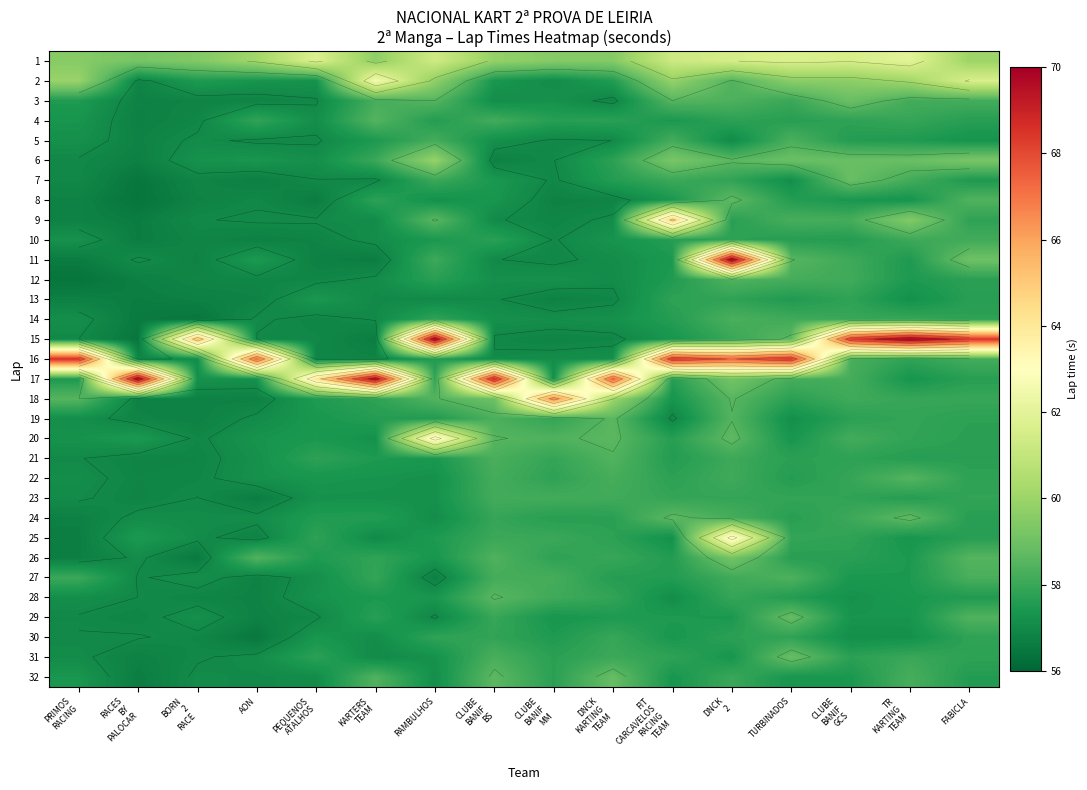

Is the value of 7 at AON greater than the value of 21 at CLUBE BANIF GCS?

No